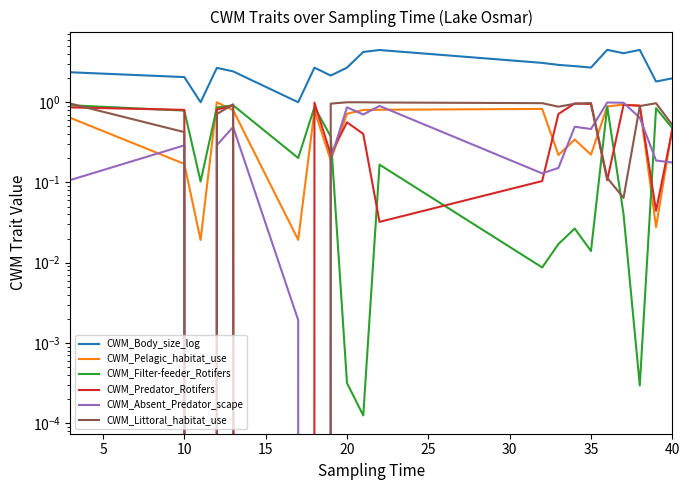

In CWM_Littoral_habitat_use, how many points are lower than both neighbors (excluding endpoints)?

3